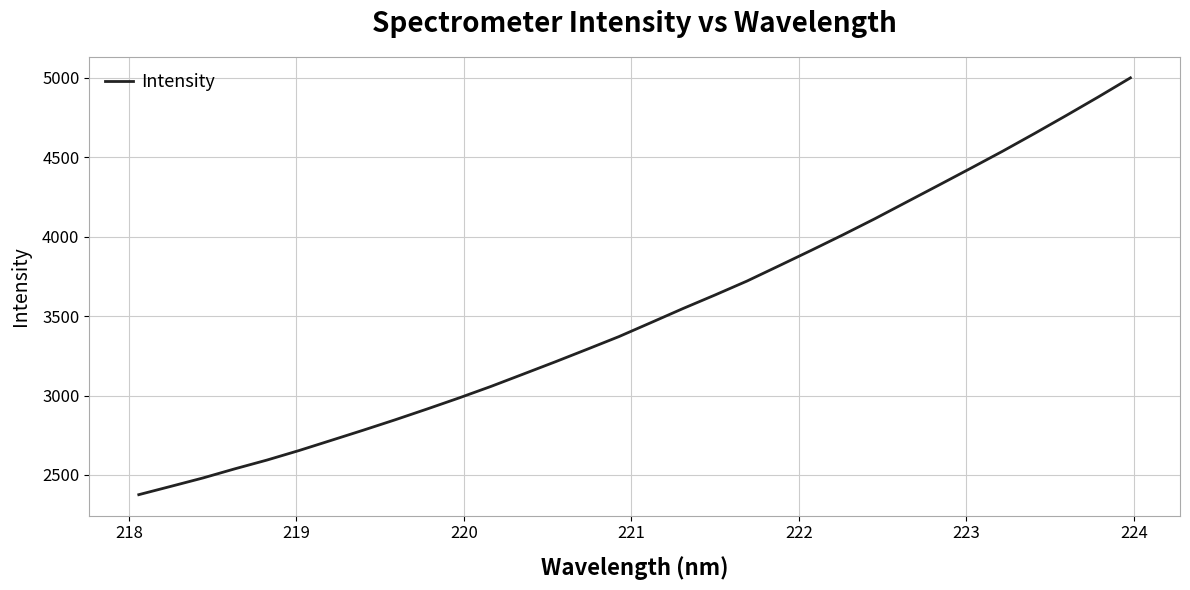

What is the maximum value shown in the chart?

5000.7